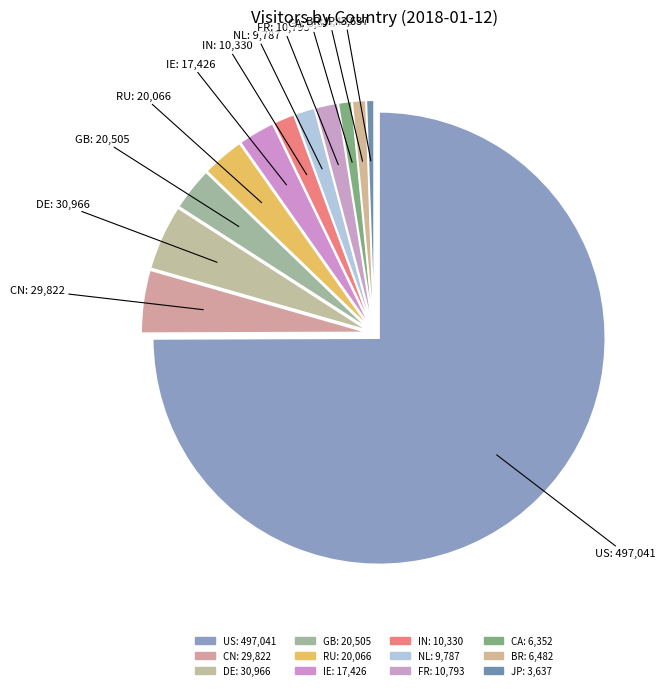

How many slices are in this pie chart?

12